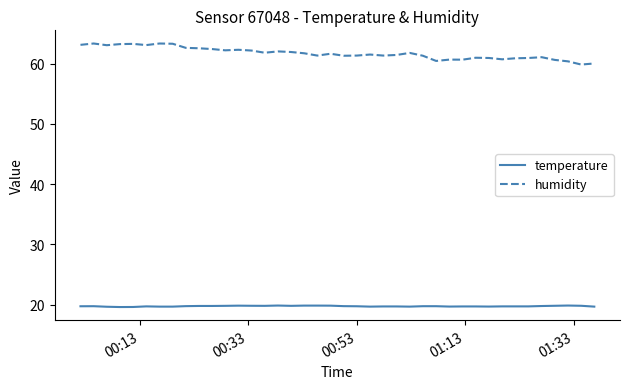

True or false: temperature and humidity cross at least once.

False